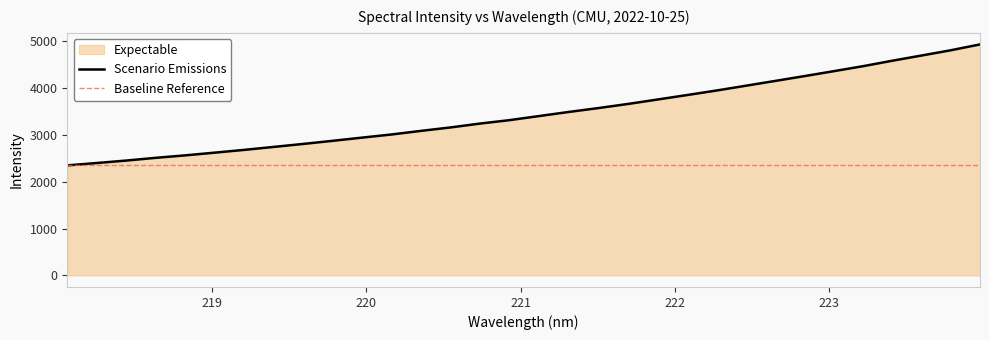

The value at 219.9712 is 2937.6. True or false?

True